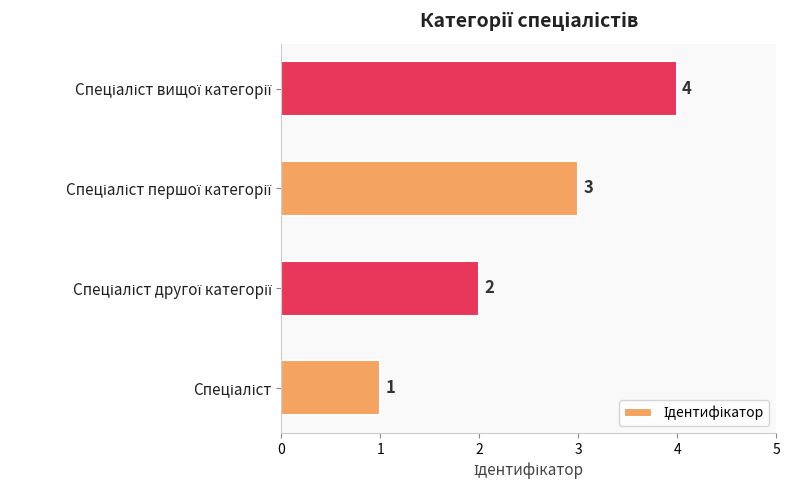

How many data points are less than 3?

2